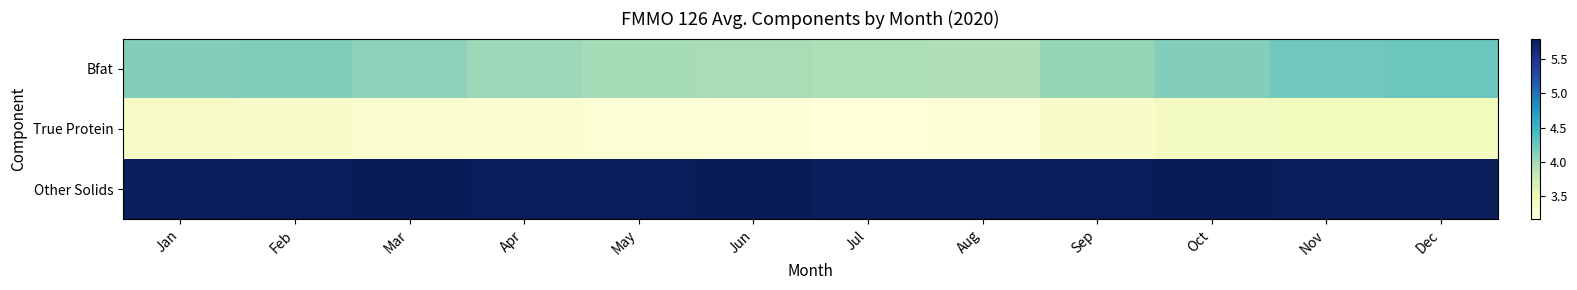

At which category is the sum across all series the highest?

Dec